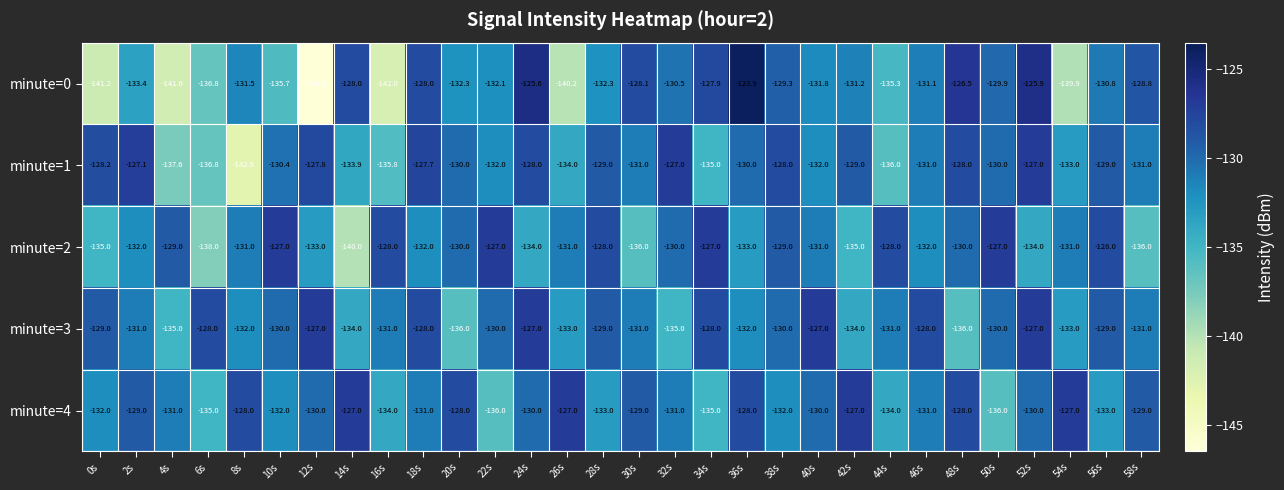

At which label is minute=1 closest to -134?

26s